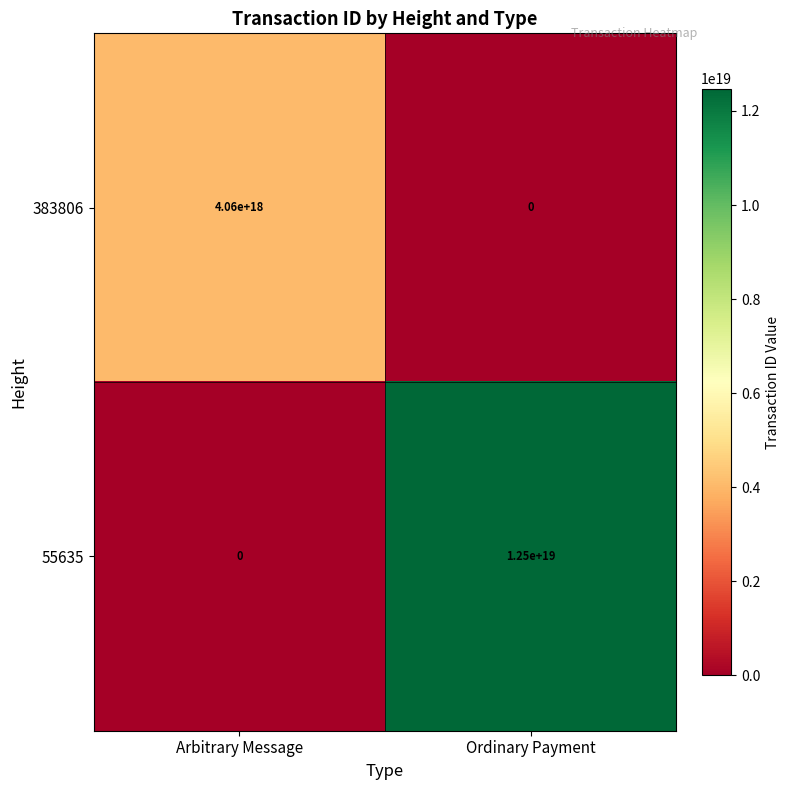

Which series has the largest total across all categories?

55635